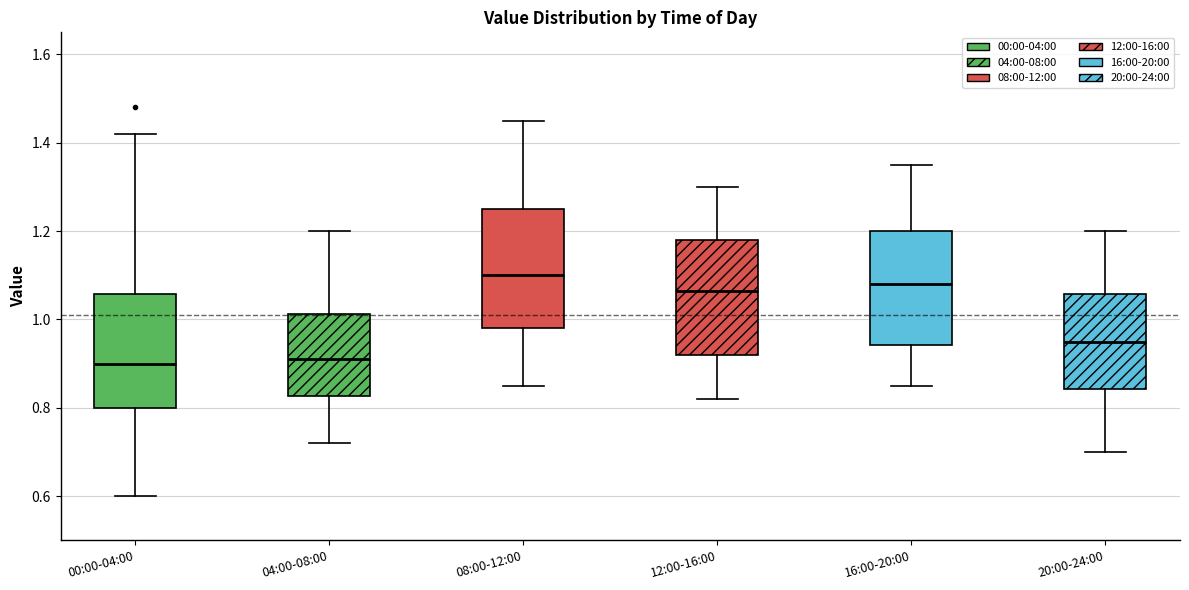

Reading left to right, transcribe this box plot: for each box, give where its median line is, the range the box spans, and where its two whiskers end, as read against the y-axis. The values are not printed on the chart, so give them approximately, as read against the axis.

00:00-04:00: median 0.90, box 0.80 to 1.06, whiskers 0.60 to 1.42
04:00-08:00: median 0.92, box 0.82 to 1.02, whiskers 0.72 to 1.20
08:00-12:00: median 1.10, box 0.98 to 1.26, whiskers 0.86 to 1.46
12:00-16:00: median 1.06, box 0.92 to 1.18, whiskers 0.82 to 1.30
16:00-20:00: median 1.08, box 0.94 to 1.20, whiskers 0.86 to 1.36
20:00-24:00: median 0.96, box 0.84 to 1.06, whiskers 0.70 to 1.20